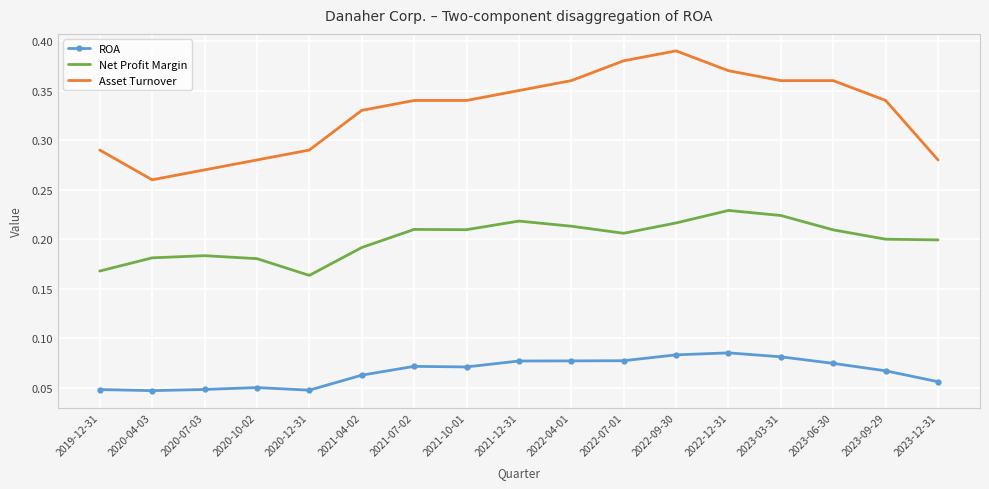

What is the total value across all series at 2020-10-02?

0.5